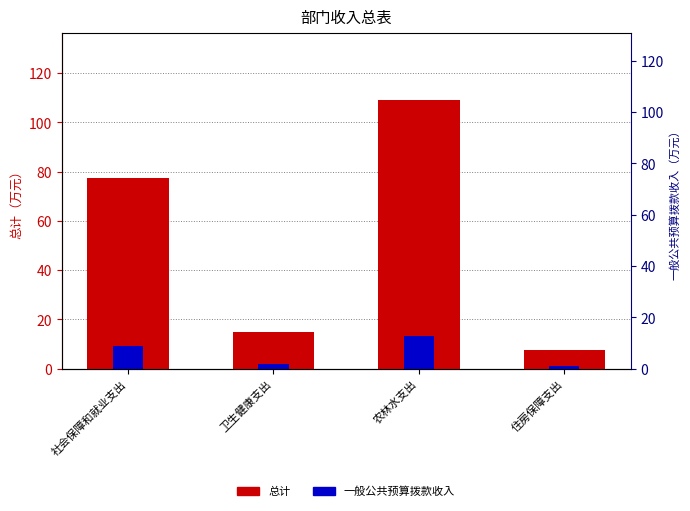

Which series has the largest range (max minus min)?

总计